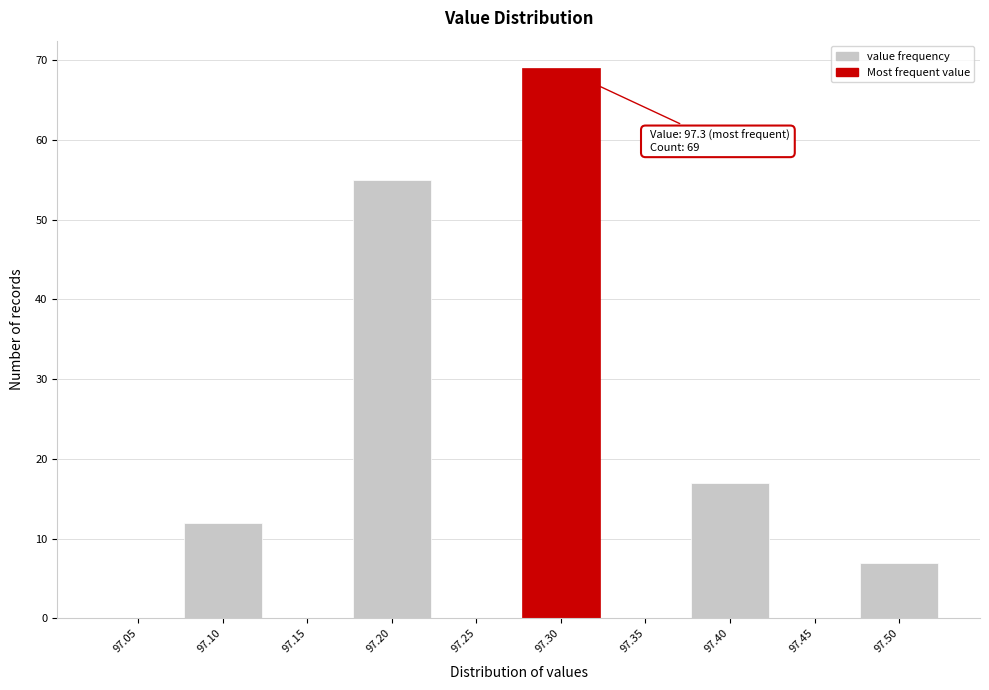

Reading left to right, extract all data points from this chart.

97.05=0	97.10=12	97.15=0	97.20=55	97.25=0	97.30=69	97.35=0	97.40=17	97.45=0	97.50=7